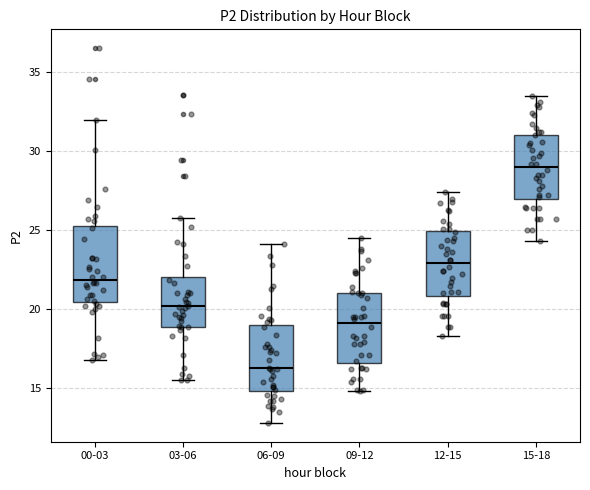

Which box's median line is the lowest?

06-09